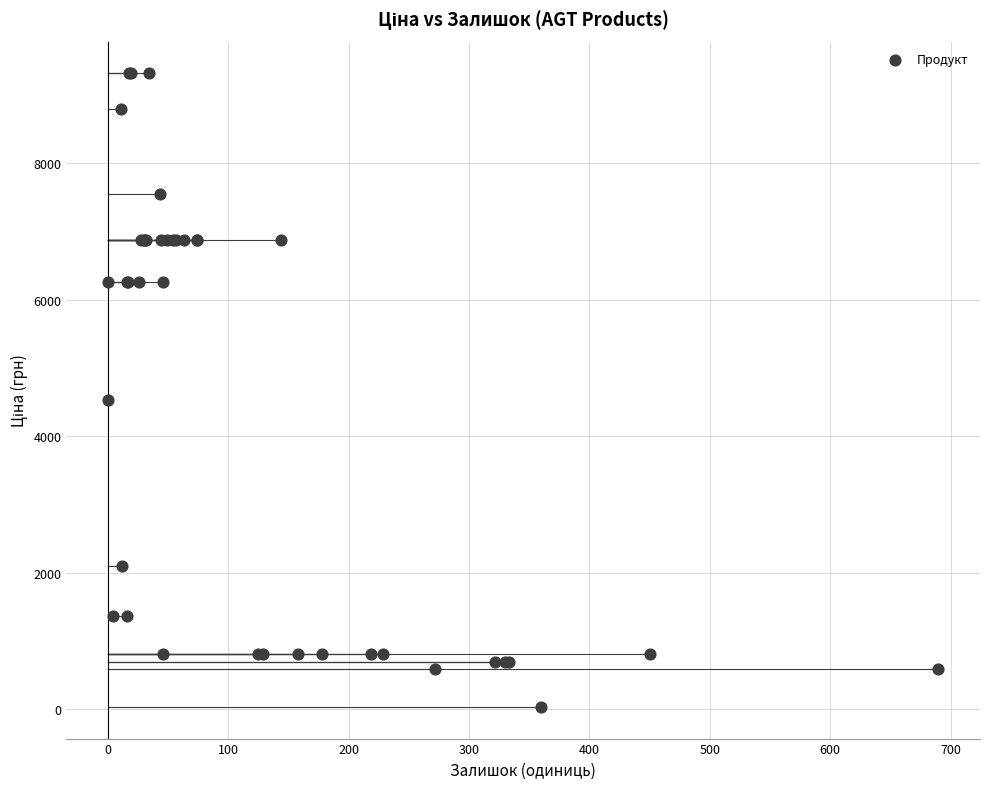

What Y value in the scatter plot is closest to 4676?

4531.4